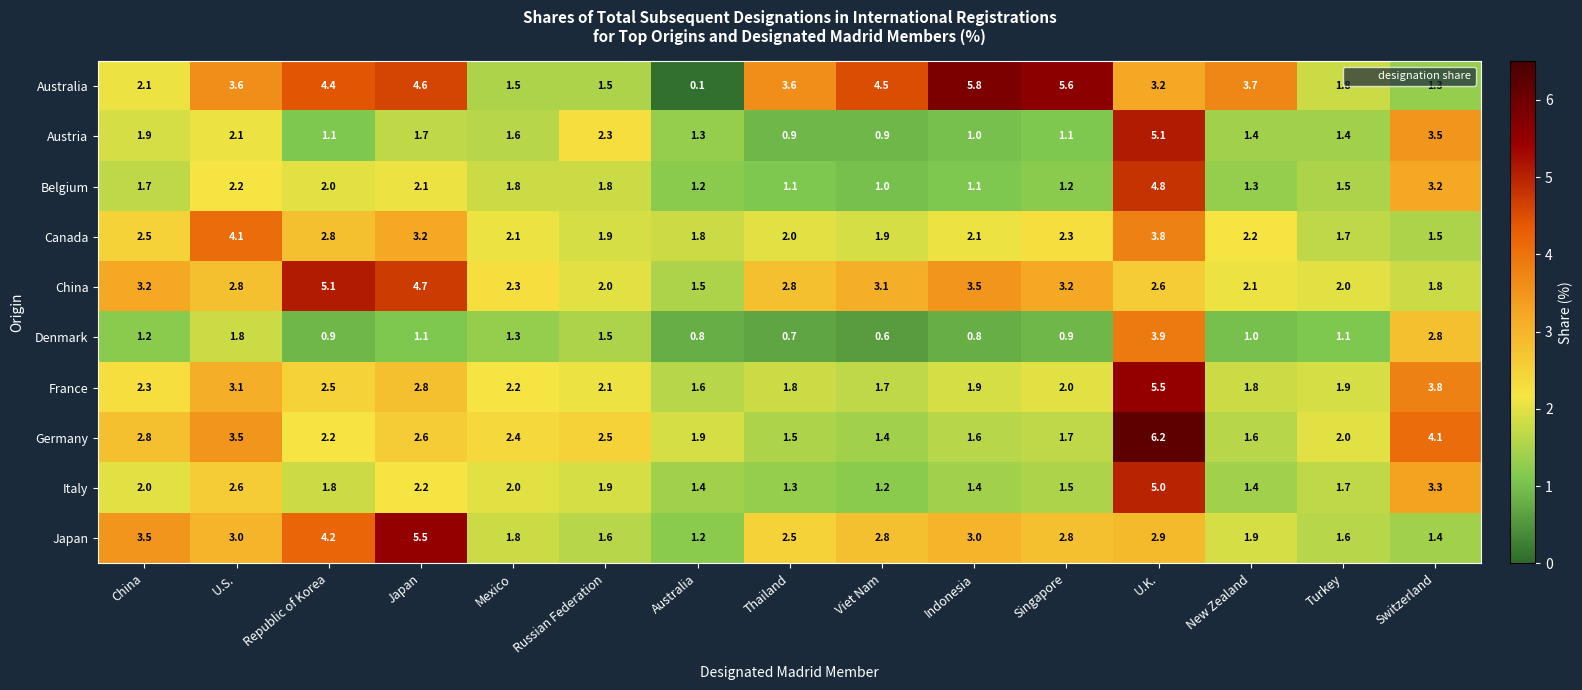

Read the Australia value at Viet Nam.

4.5